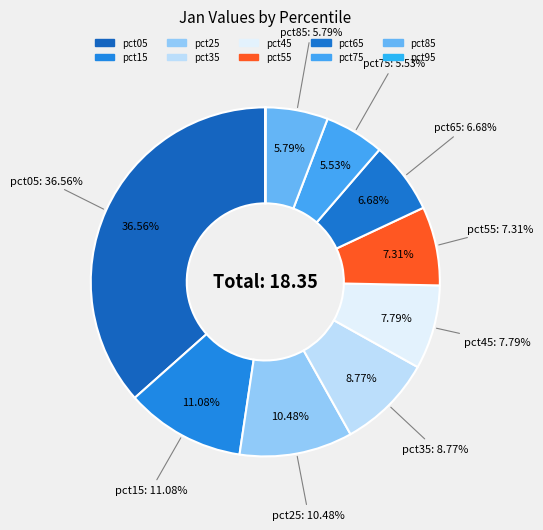

What is the ratio of the value at pct15 to the value at pct85?

1.9